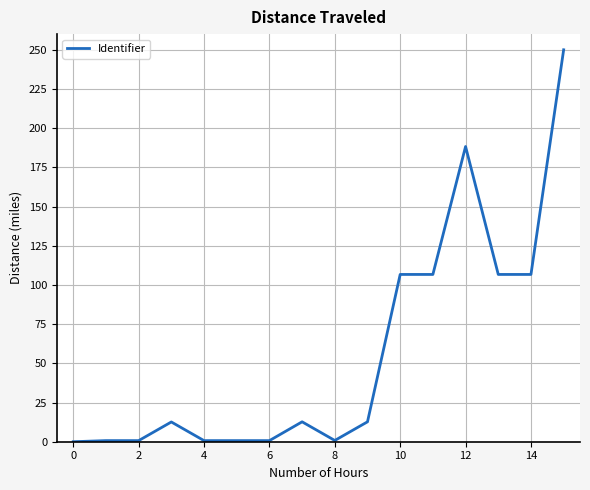

What is the greatest value displayed?

250.0